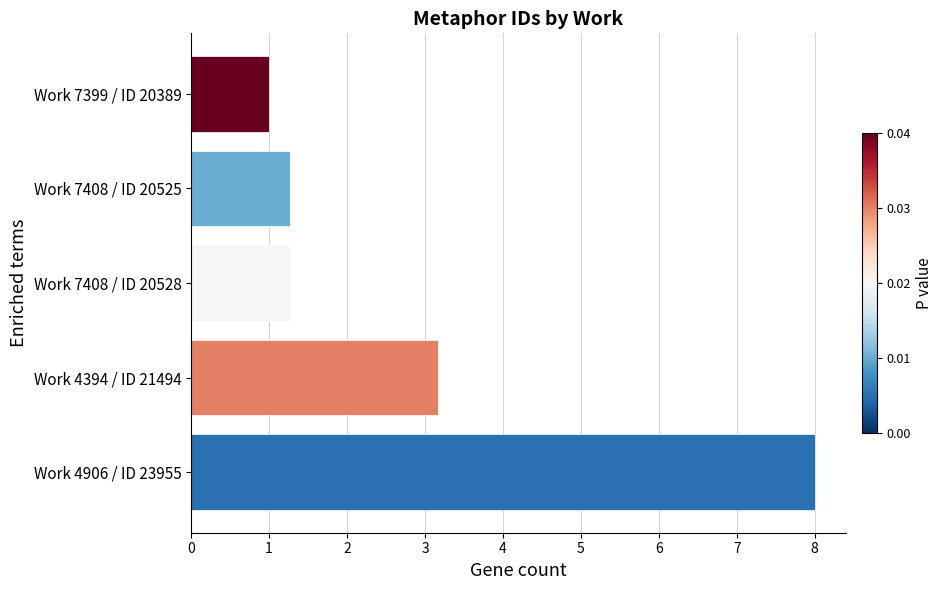

The value at Work 4906 / ID 23955 is 11.7. True or false?

False